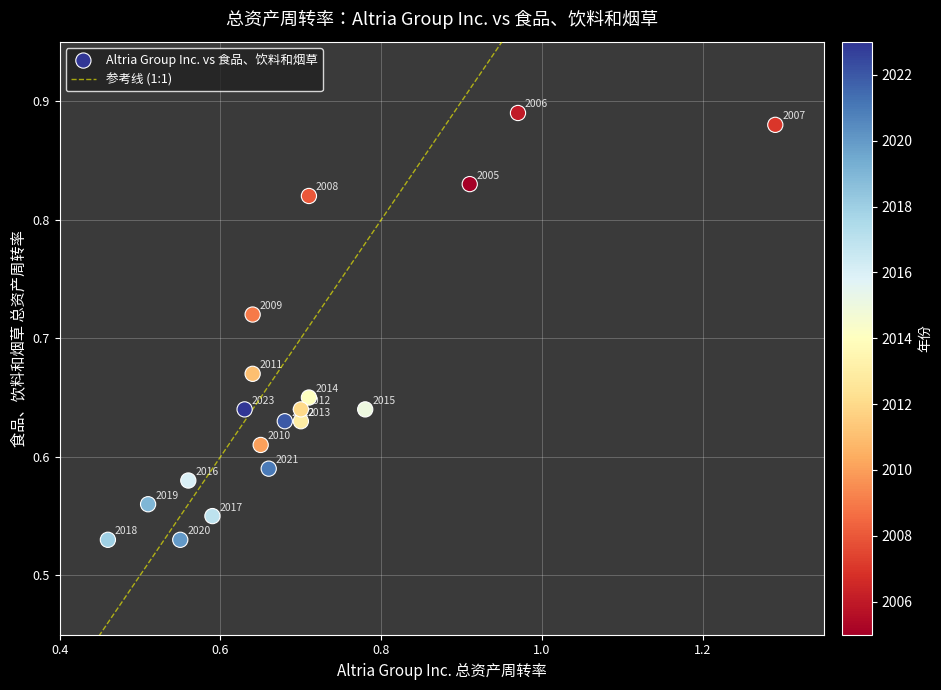

What is the range of Y values (max minus min)?

0.4